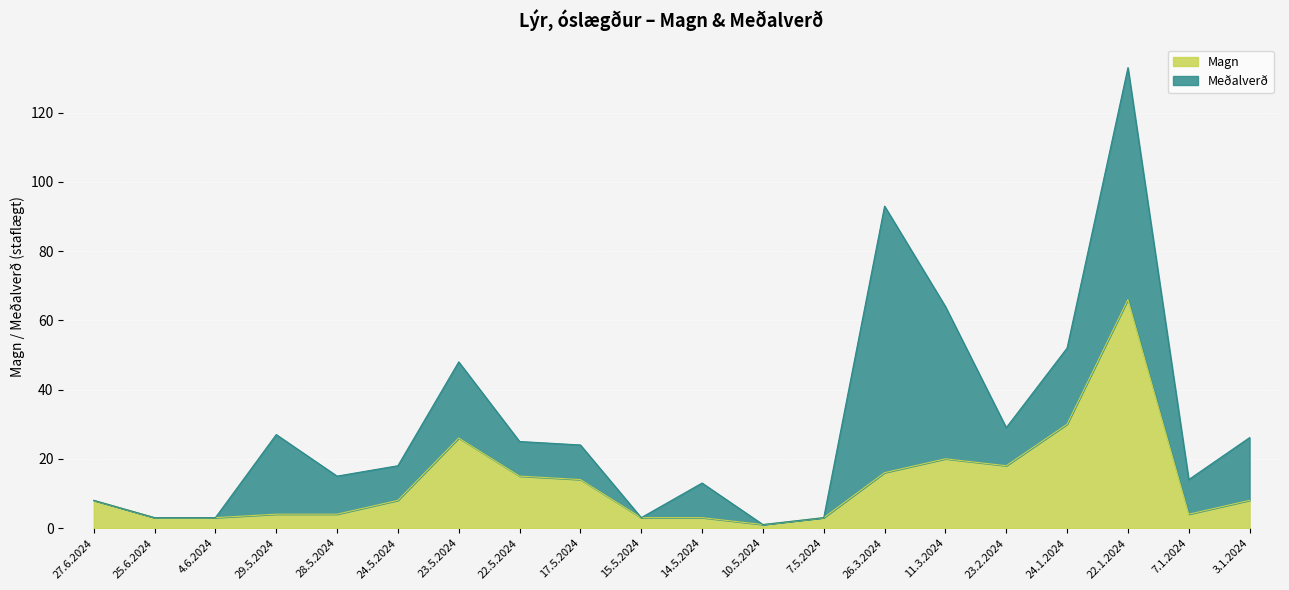

Which label corresponds to the smallest value in the chart?

10.5.2024